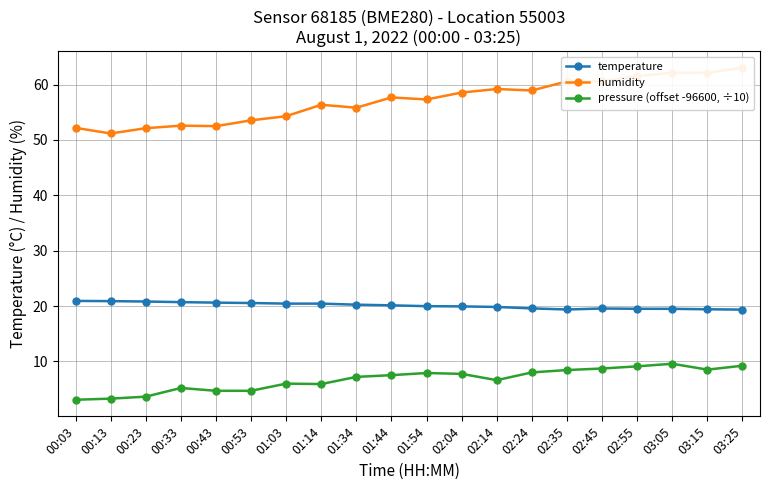

At which label does temperature first exceed 20?

00:03